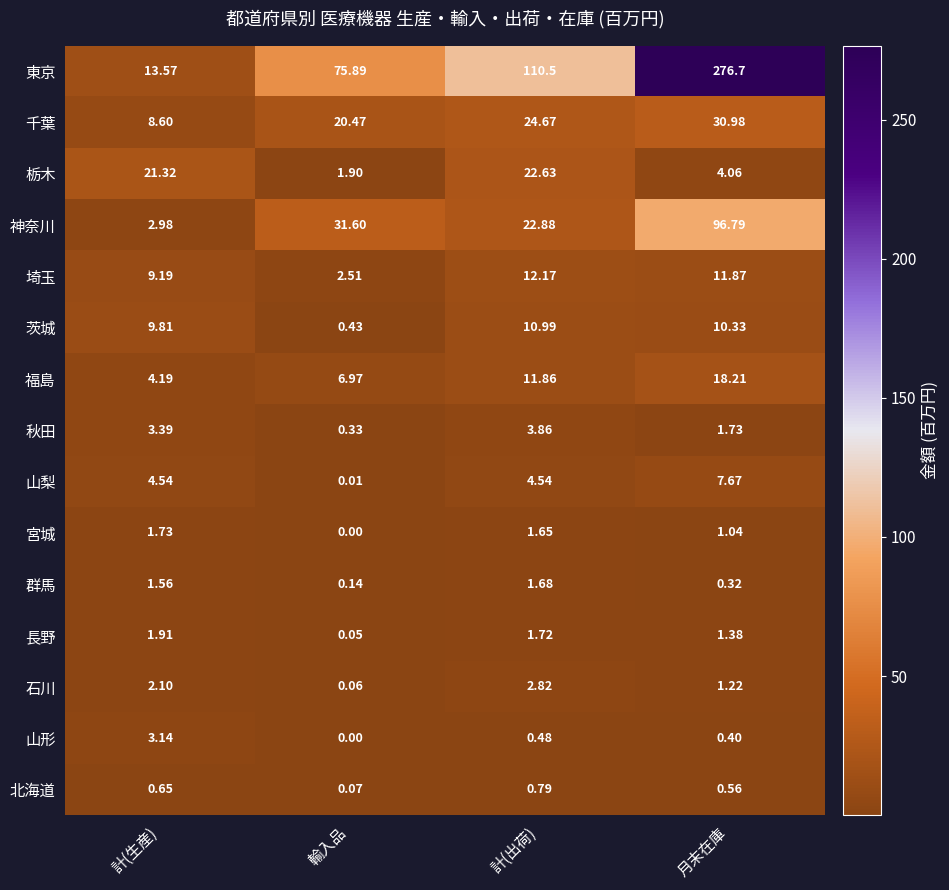

Rank the series by their maximum value, from lowest to highest.

北海道, 群馬, 宮城, 長野, 石川, 山形, 秋田, 山梨, 茨城, 埼玉, 福島, 栃木, 千葉, 神奈川, 東京